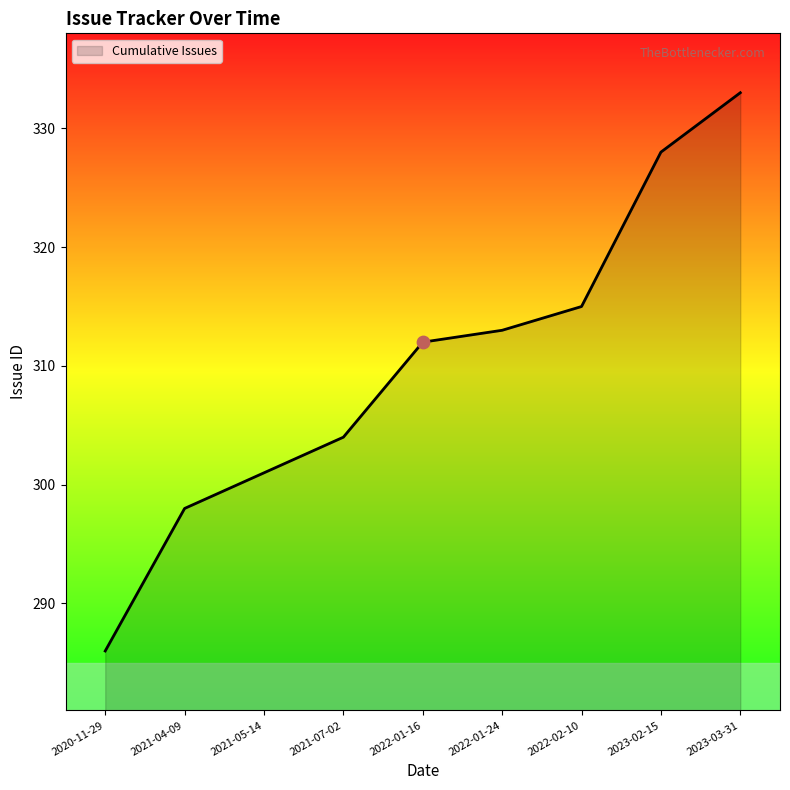

What is the change in value from 2021-04-09 to 2022-01-24?

+15